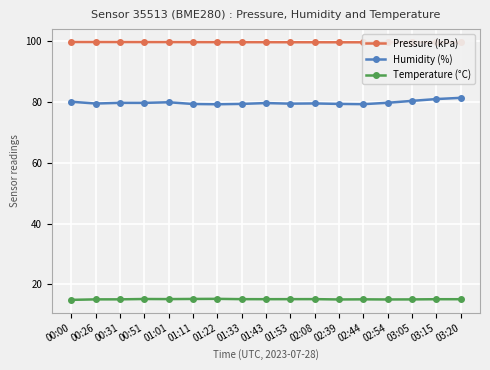

Reading left to right, list all the values displayed in this chart.

Pressure (kPa): 00:00=99.8	00:26=99.8	00:31=99.8	00:51=99.8	01:01=99.8	01:11=99.8	01:22=99.7	01:33=99.7	01:43=99.7	01:53=99.7	02:08=99.7	02:39=99.7	02:44=99.7	02:54=99.7	03:05=99.7	03:15=99.7	03:20=99.7
Humidity (%): 00:00=80.1	00:26=79.5	00:31=79.8	00:51=79.8	01:01=80.0	01:11=79.4	01:22=79.3	01:33=79.4	01:43=79.7	01:53=79.5	02:08=79.6	02:39=79.4	02:44=79.3	02:54=79.8	03:05=80.4	03:15=81.0	03:20=81.4
Temperature (°C): 00:00=14.9	00:26=15.1	00:31=15.1	00:51=15.2	01:01=15.2	01:11=15.2	01:22=15.2	01:33=15.2	01:43=15.1	01:53=15.2	02:08=15.2	02:39=15.1	02:44=15.1	02:54=15.1	03:05=15.1	03:15=15.1	03:20=15.1